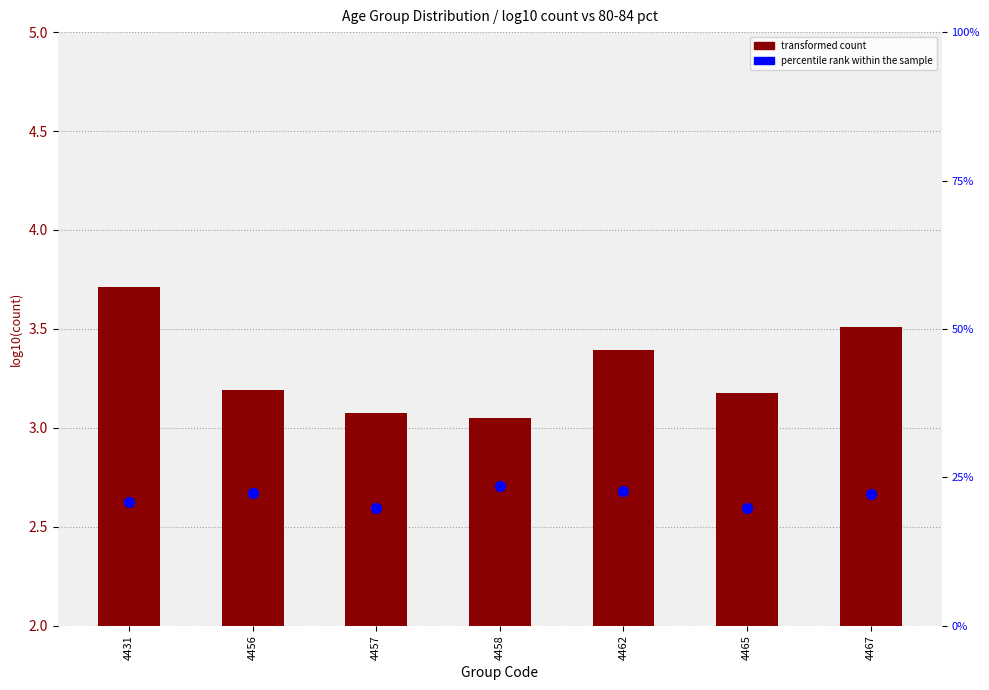

Which series reaches the maximum Y coordinate?

percentile rank within the sample